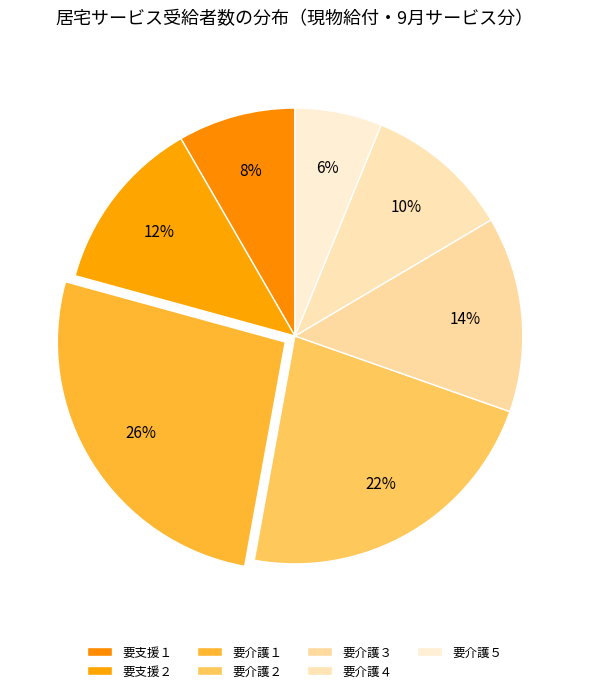

How many slices are in this pie chart?

7